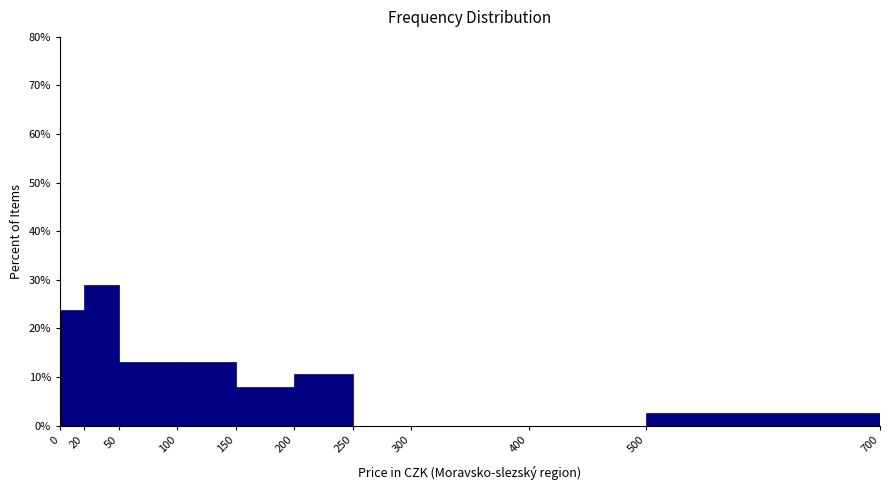

What is the height of the bar covering 200 to 250 on the x-axis? The values are not printed on the chart, so give them approximately, as read against the axis.

11